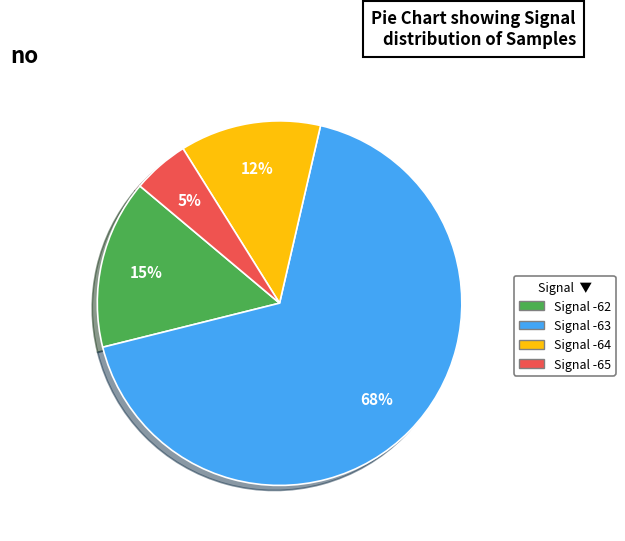

To the nearest percent, what is the average slice percentage?

25%